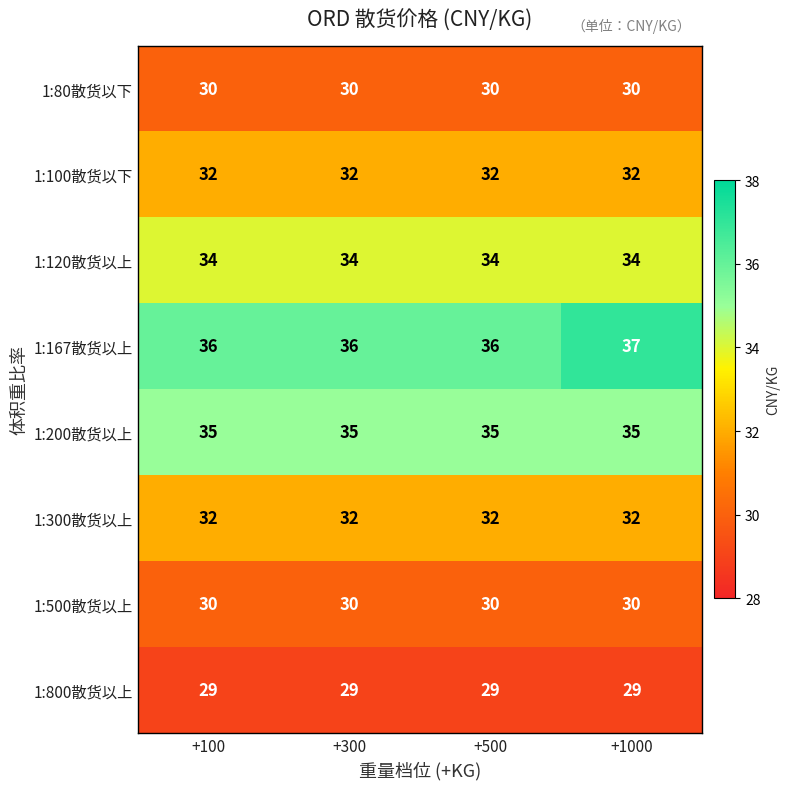

What is the lowest value of the 1:200散货以上 series?

35